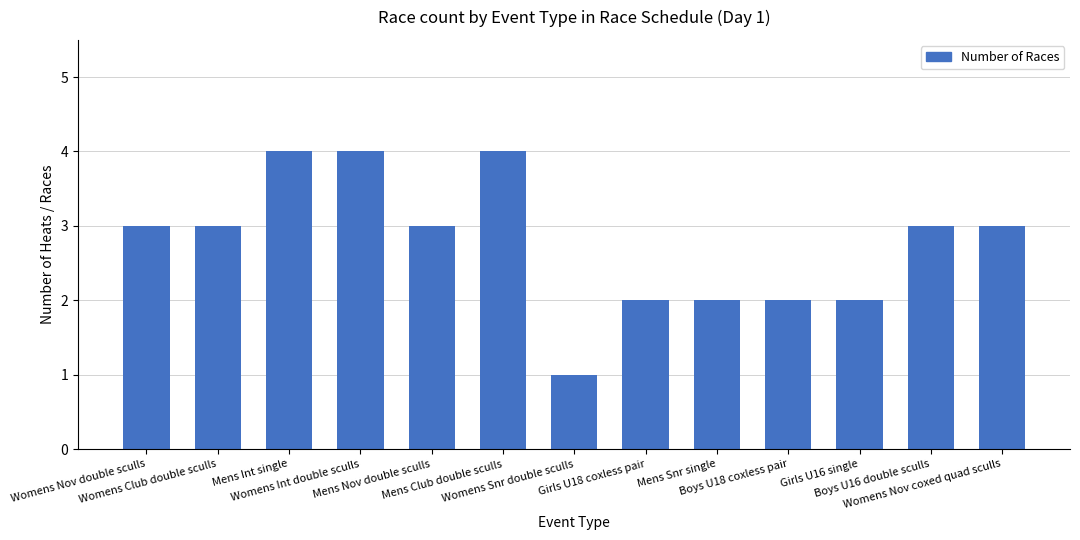

Reading left to right, transcribe all the data shown in this chart.

Womens Nov double sculls=3	Womens Club double sculls=3	Mens Int single=4	Womens Int double sculls=4	Mens Nov double sculls=3	Mens Club double sculls=4	Womens Snr double sculls=1	Girls U18 coxless pair=2	Mens Snr single=2	Boys U18 coxless pair=2	Girls U16 single=2	Boys U16 double sculls=3	Womens Nov coxed quad sculls=3